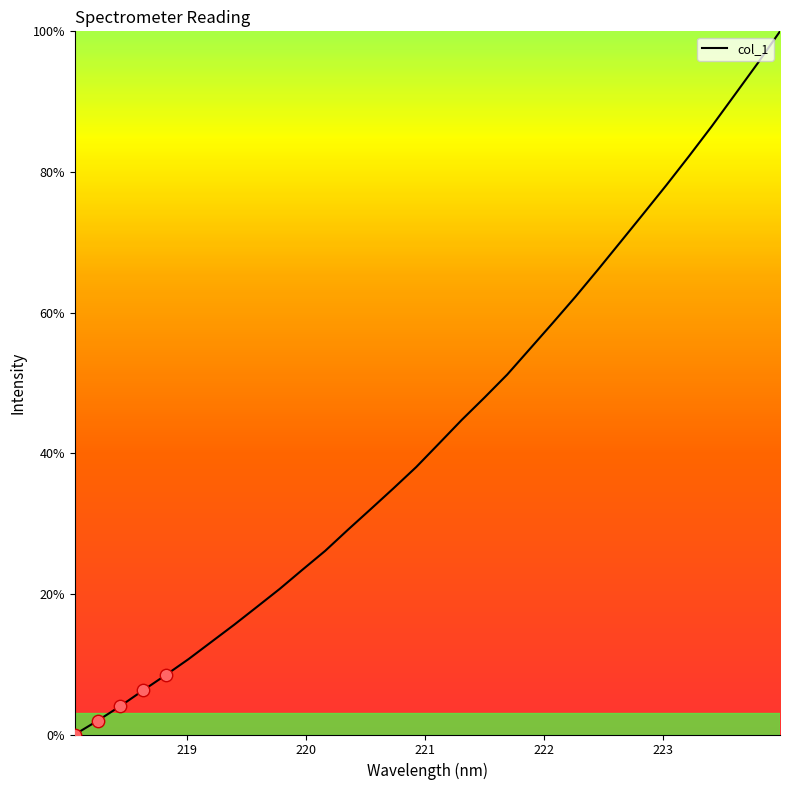

What is the maximum value shown in the chart?

100.0